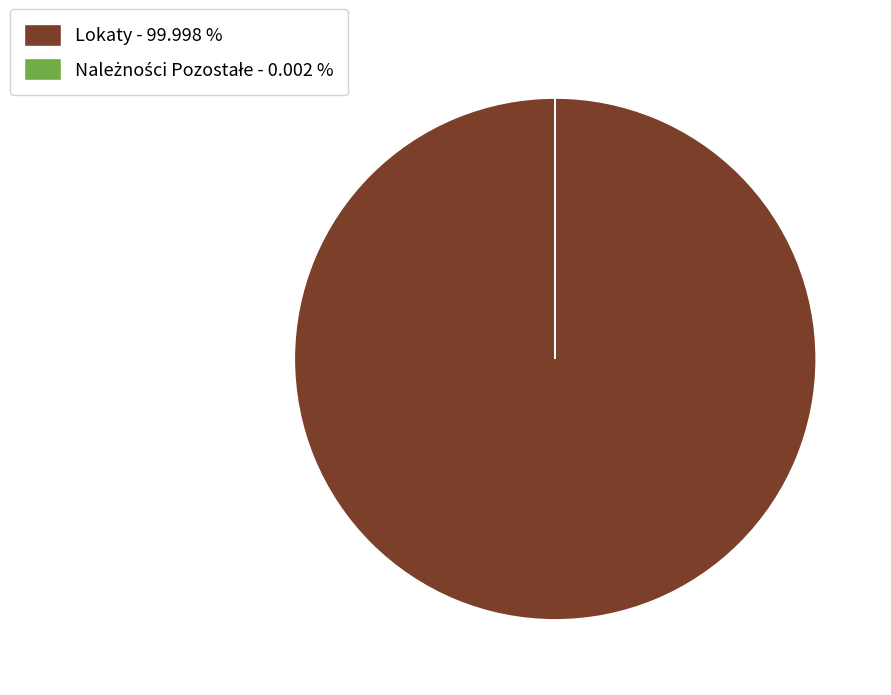

Which category has the biggest portion of the pie?

Lokaty - 99.998 %